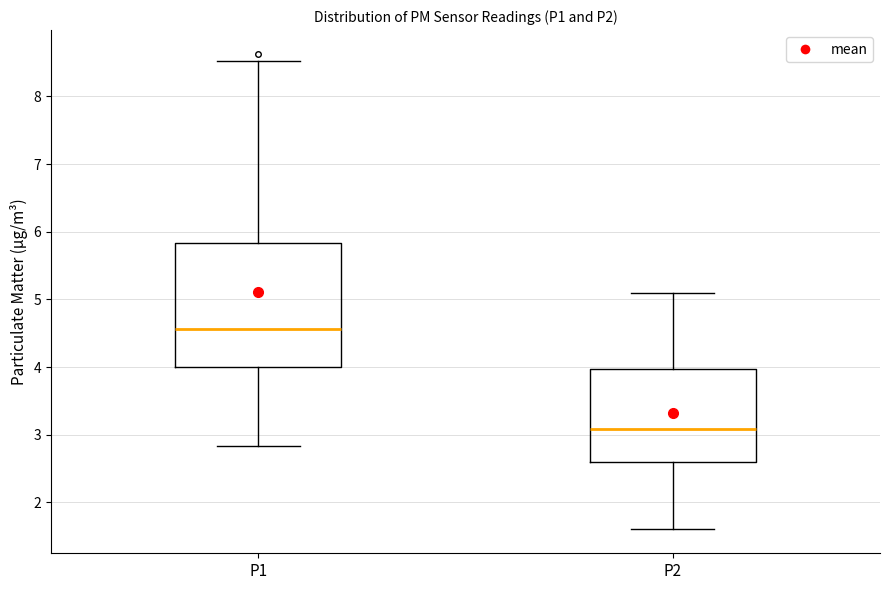

Where is the lower edge of the box for P2 on the y-axis? The values are not printed on the chart, so give them approximately, as read against the axis.

2.6